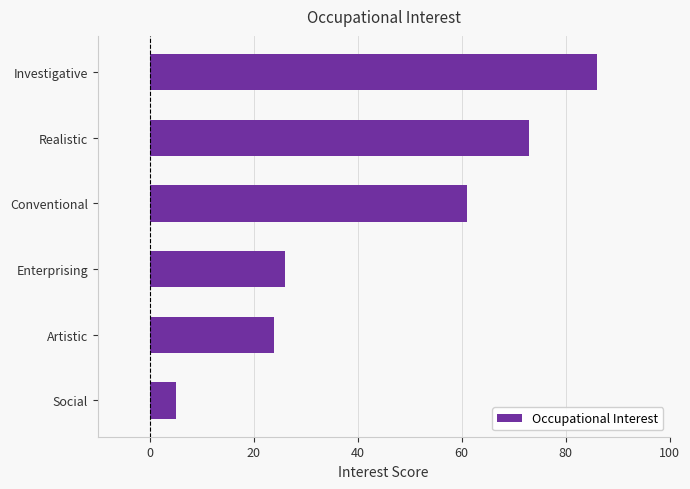

How many bars are there in total?

6